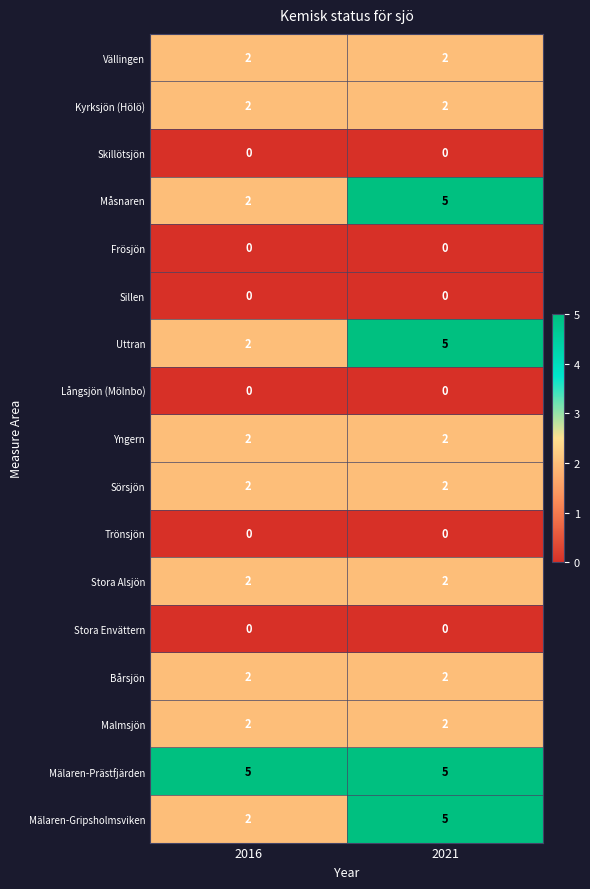

Is the value of Mälaren-Gripsholmsviken at 2021 greater than the value of Frösjön at 2016?

Yes